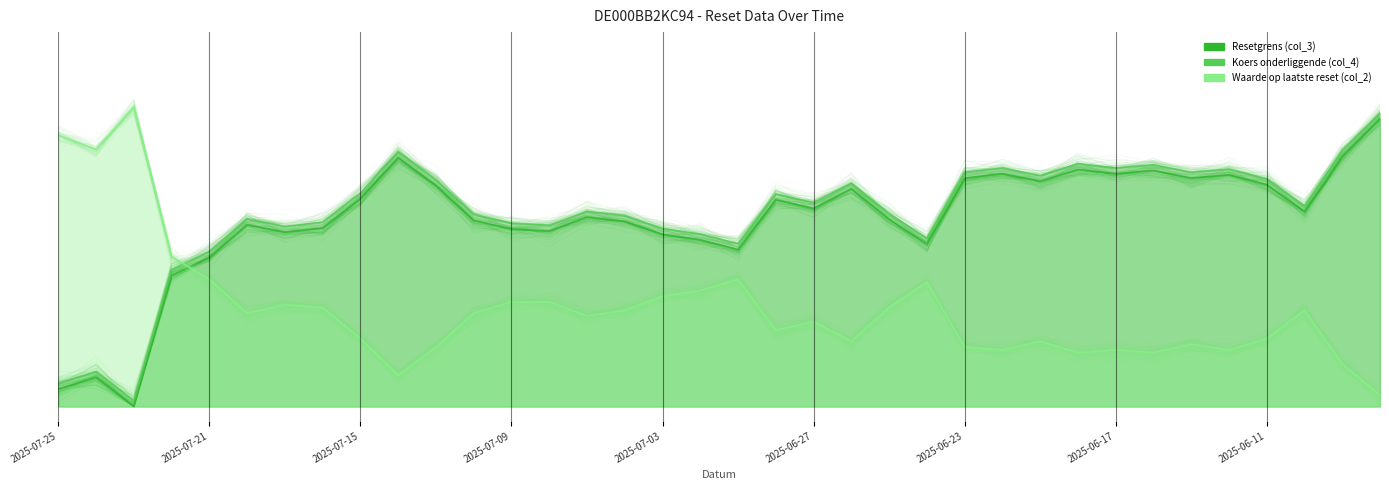

Reading left to right, what are all the values shown in this chart?

Resetgrens (col_3): 0.1	0.1	0.0	0.5	0.5	0.6	0.6	0.6	0.7	0.9	0.8	0.6	0.6	0.6	0.7	0.6	0.6	0.6	0.5	0.7	0.7	0.8	0.7	0.6	0.8	0.8	0.8	0.8	0.8	0.8	0.8	0.8	0.8	0.7	0.9	1.0
Koers onderliggende (col_4): 0.1	0.1	0.0	0.5	0.5	0.7	0.6	0.6	0.7	0.9	0.8	0.7	0.6	0.6	0.7	0.7	0.6	0.6	0.6	0.7	0.7	0.8	0.7	0.6	0.8	0.8	0.8	0.8	0.8	0.8	0.8	0.8	0.8	0.7	0.9	1.0
Waarde op laatste reset (col_2): 0.9	0.9	1.0	0.5	0.4	0.3	0.4	0.3	0.2	0.1	0.2	0.3	0.4	0.4	0.3	0.3	0.4	0.4	0.4	0.3	0.3	0.2	0.3	0.4	0.2	0.2	0.2	0.2	0.2	0.2	0.2	0.2	0.2	0.3	0.1	0.0